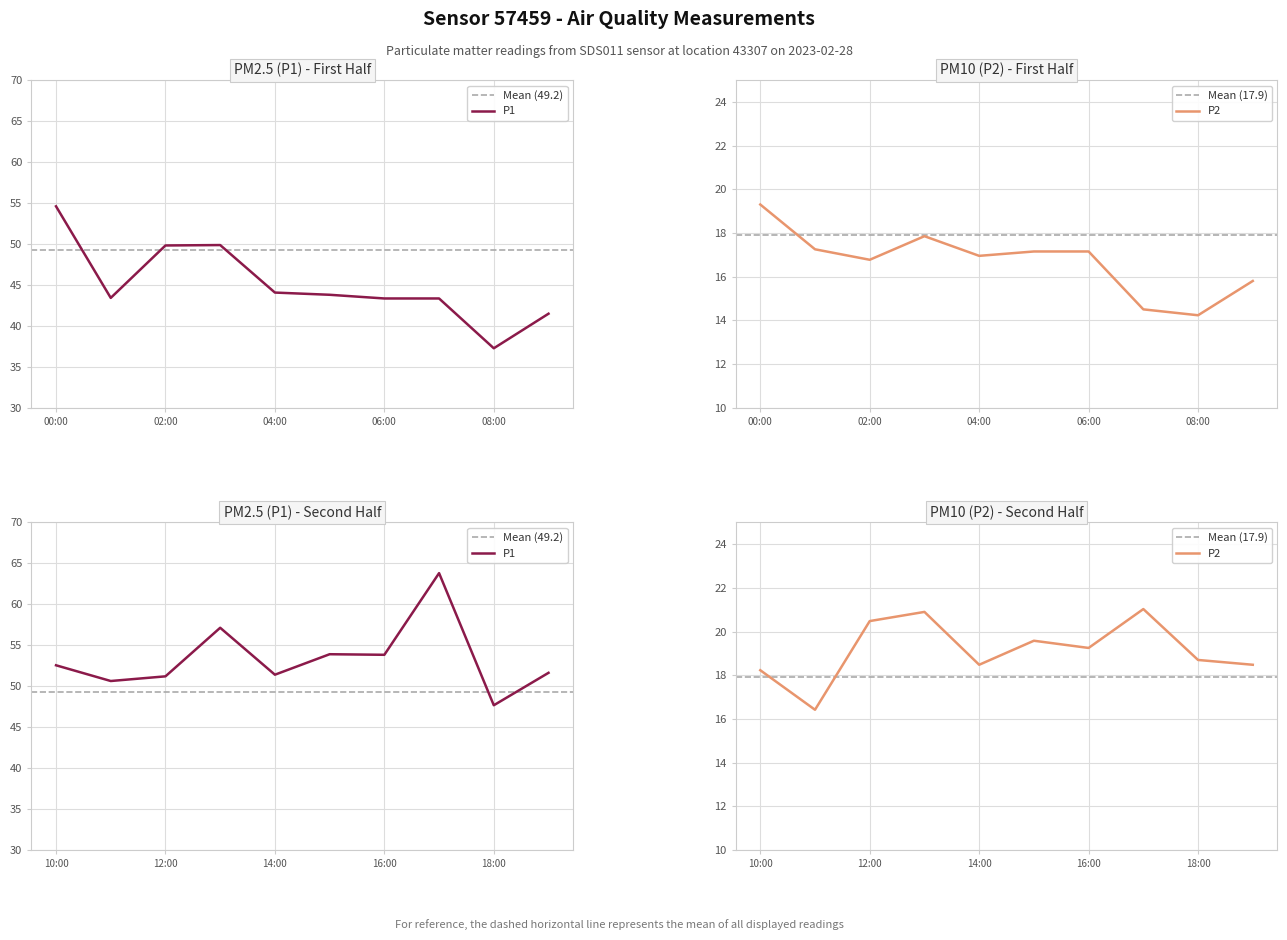

Is the value of P2 at 05:00 greater than the value of P1 at 11:00?

No